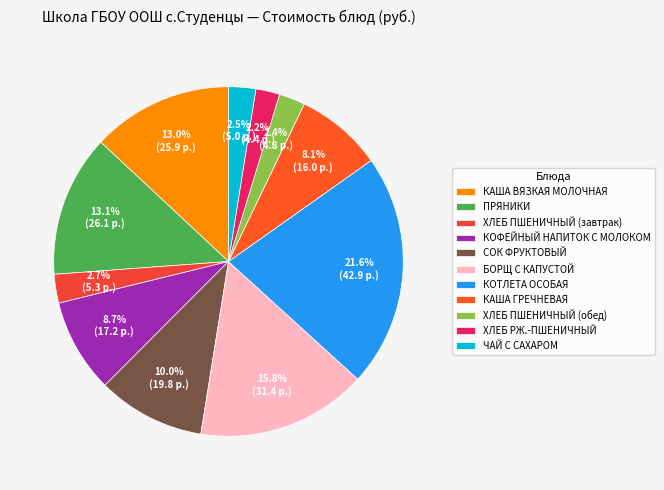

What is the ratio of the value at ХЛЕБ РЖ.-ПШЕНИЧНЫЙ to the value at ХЛЕБ ПШЕНИЧНЫЙ (завтрак)?

0.8